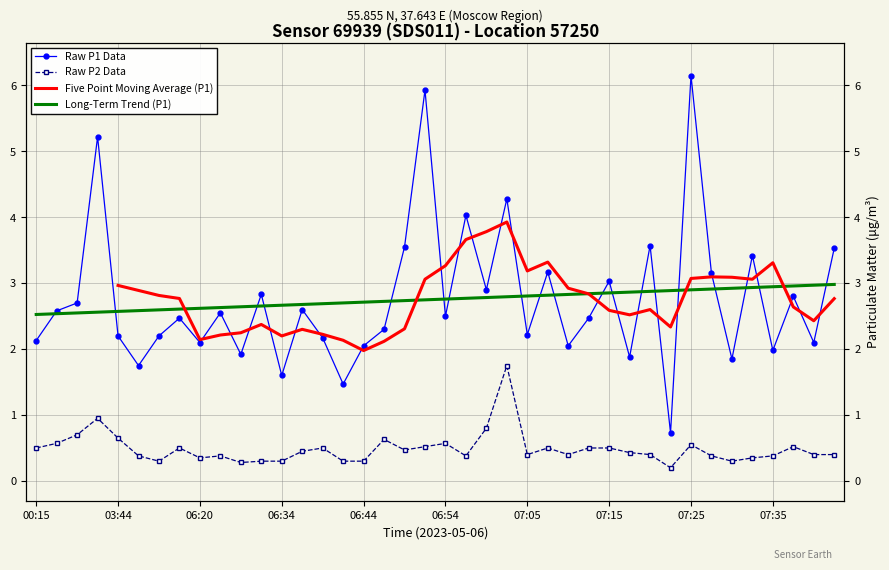

List the series in order of their overall mean, lowest first.

P2, P1